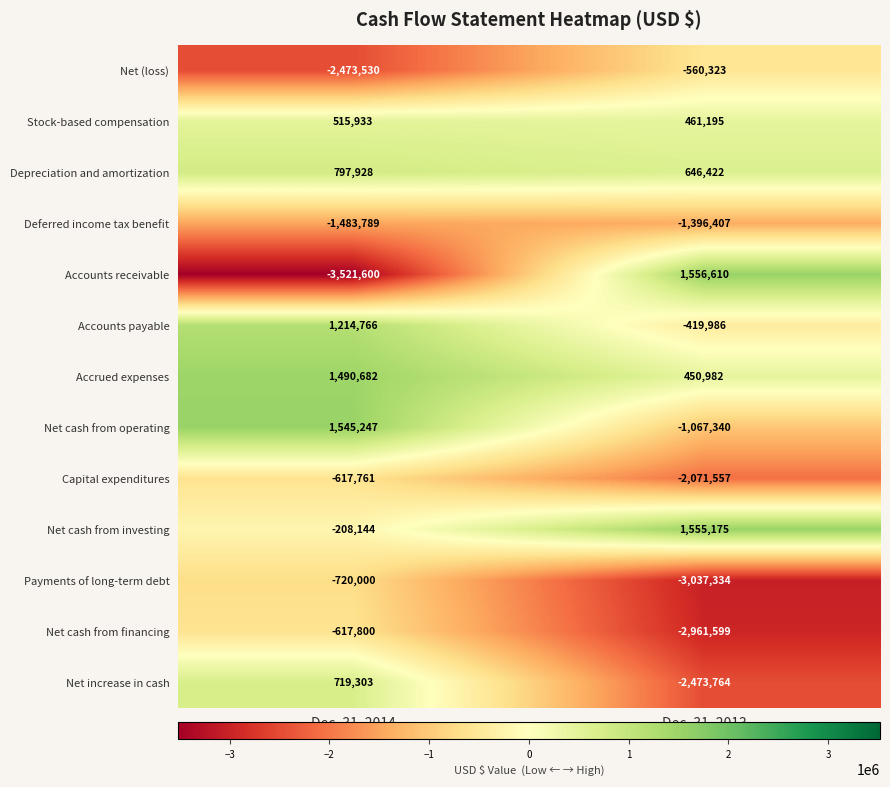

Reading left to right, list all the values displayed in this chart.

Net (loss): -2473530	-560323
Stock-based compensation: 515933	461195
Depreciation and amortization: 797928	646422
Deferred income tax benefit: -1483789	-1396407
Accounts receivable: -3521600	1556610
Accounts payable: 1214766	-419986
Accrued expenses: 1490682	450982
Net cash from operating: 1545247	-1067340
Capital expenditures: -617761	-2071557
Net cash from investing: -208144	1555175
Payments of long-term debt: -720000	-3037334
Net cash from financing: -617800	-2961599
Net increase in cash: 719303	-2473764